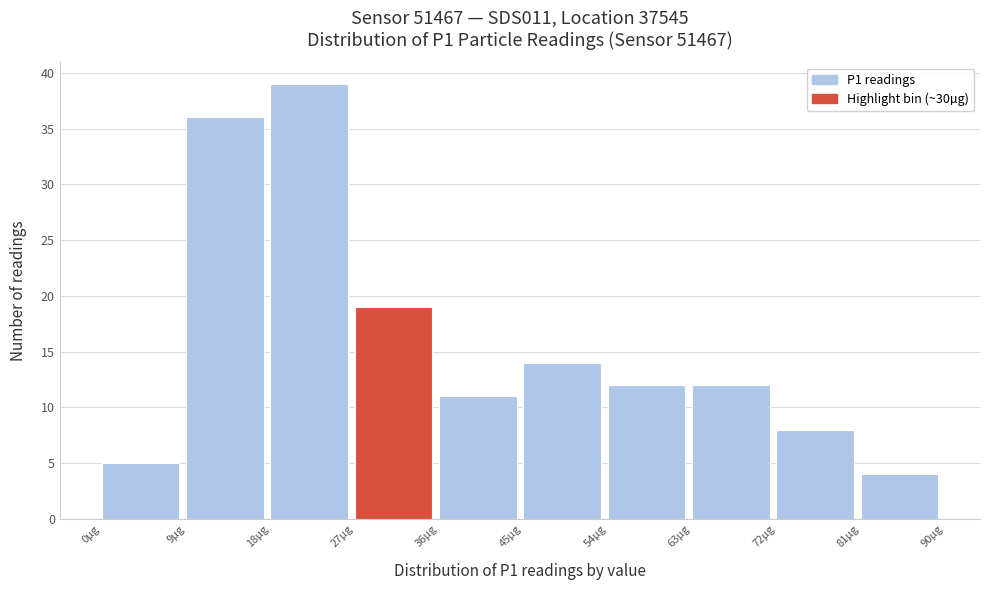

Reading left to right, transcribe this chart: for each bar, give the range it covers on the x-axis and its height. The values are not printed on the chart, so give them approximately, as read against the axis.

0 to 9: 5
9 to 18: 36
18 to 27: 39
27 to 36: 19
36 to 45: 11
45 to 54: 14
54 to 63: 12
63 to 72: 12
72 to 81: 8
81 to 90: 4